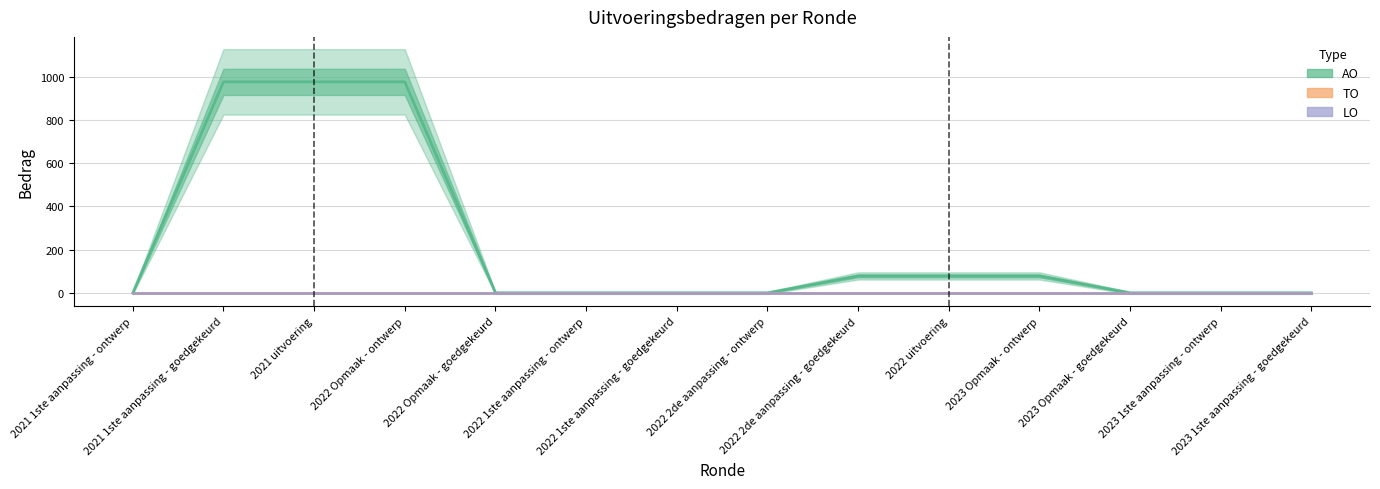

List the labels in order of AO value, largest first.

2021 1ste aanpassing - goedgekeurd, 2021 uitvoering, 2022 Opmaak - ontwerp, 2022 2de aanpassing - goedgekeurd, 2022 uitvoering, 2023 Opmaak - ontwerp, 2021 1ste aanpassing - ontwerp, 2022 Opmaak - goedgekeurd, 2022 1ste aanpassing - ontwerp, 2022 1ste aanpassing - goedgekeurd, 2022 2de aanpassing - ontwerp, 2023 Opmaak - goedgekeurd, 2023 1ste aanpassing - ontwerp, 2023 1ste aanpassing - goedgekeurd